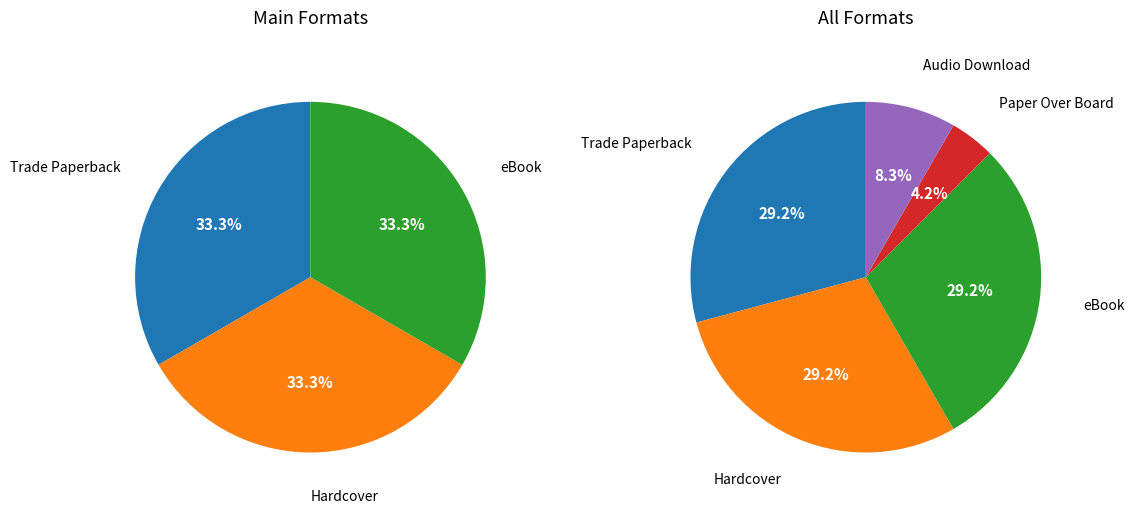

Count the number of slices in the pie.

5